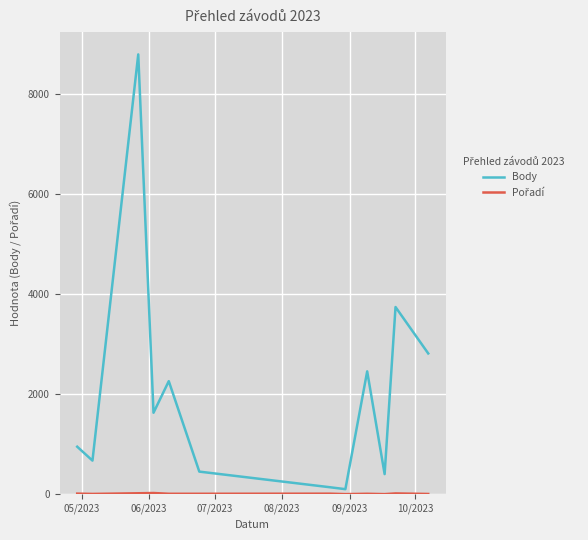

Which series has the widest spread of values?

Body